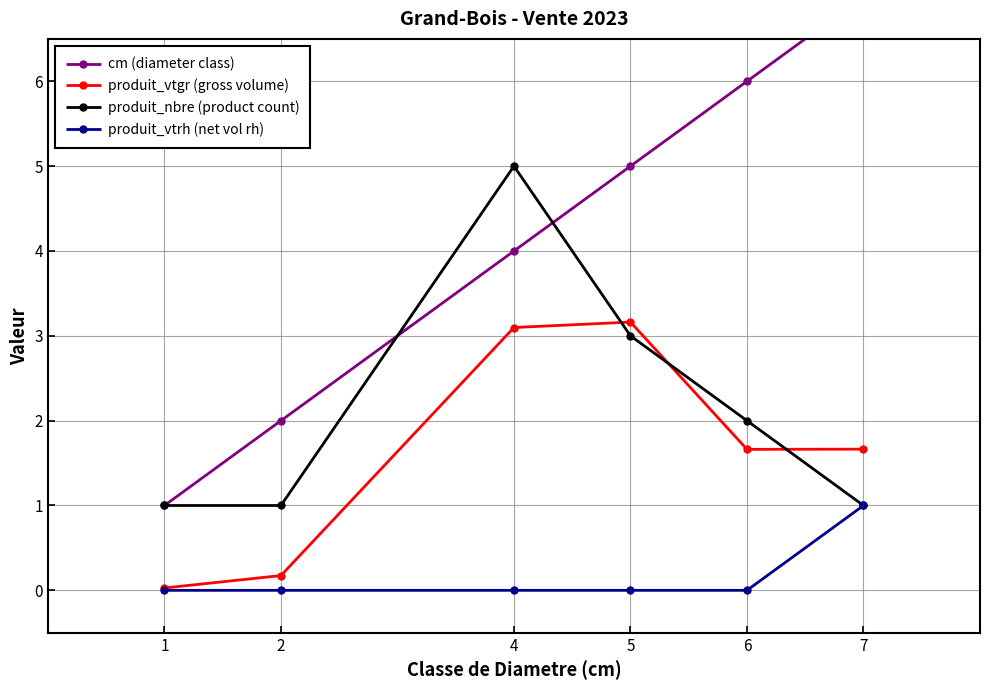

True or false: cm (diameter class) has more than 1 interior local peaks.

False